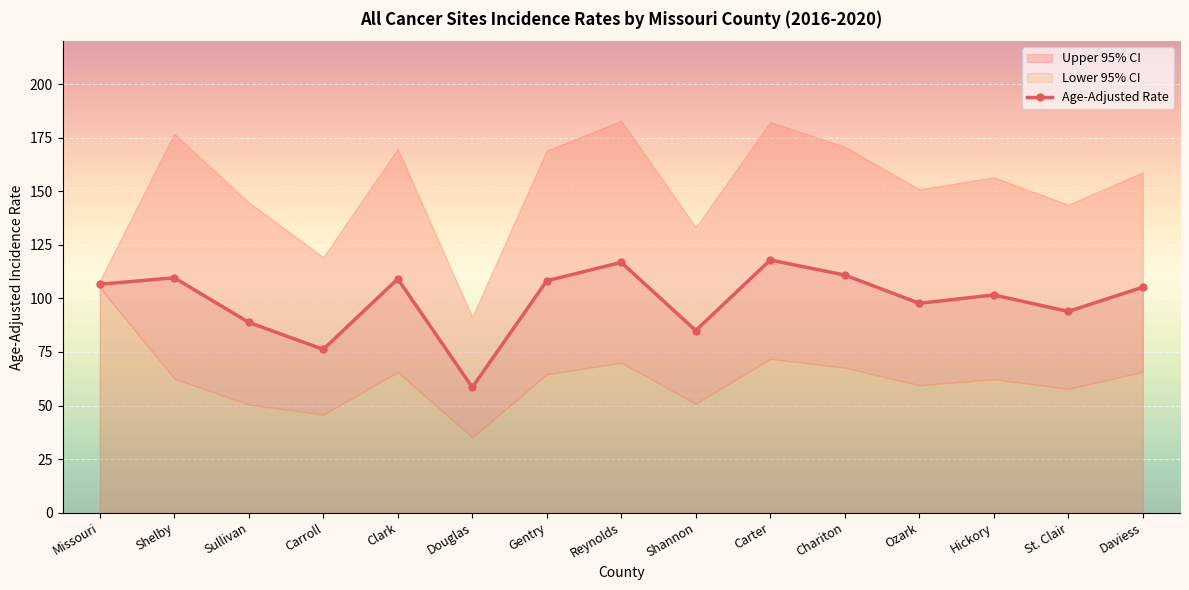

What is the sum of the values at Hickory and Chariton?

212.5